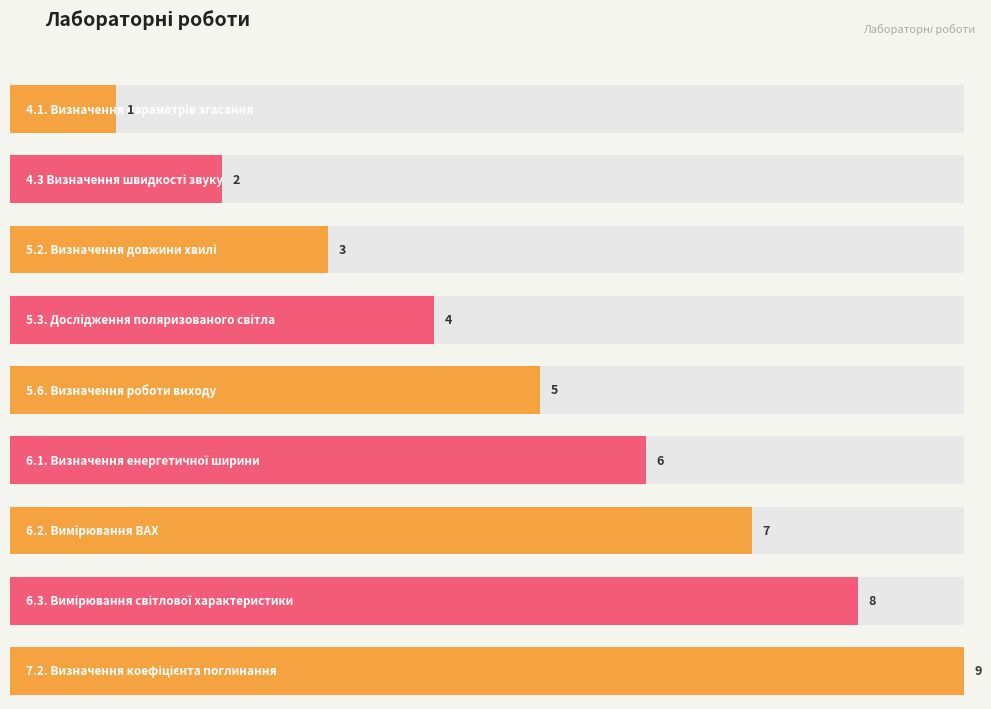

Does the chart contain any negative values?

No